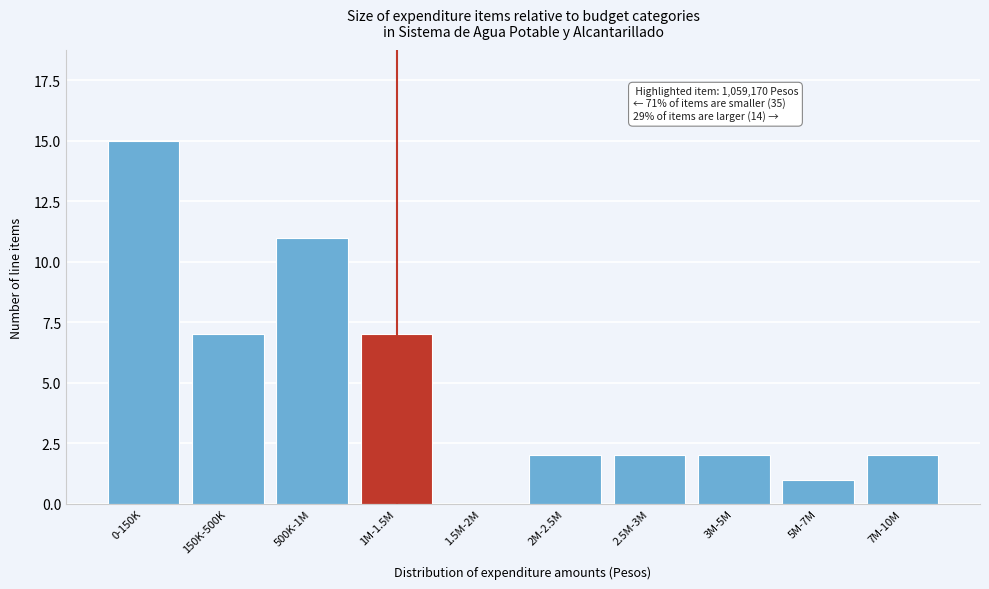

Reading left to right, what are all the values shown in this chart?

0-150K=15	150K-500K=7	500K-1M=11	1M-1.5M=7	1.5M-2M=0	2M-2.5M=2	2.5M-3M=2	3M-5M=2	5M-7M=1	7M-10M=2